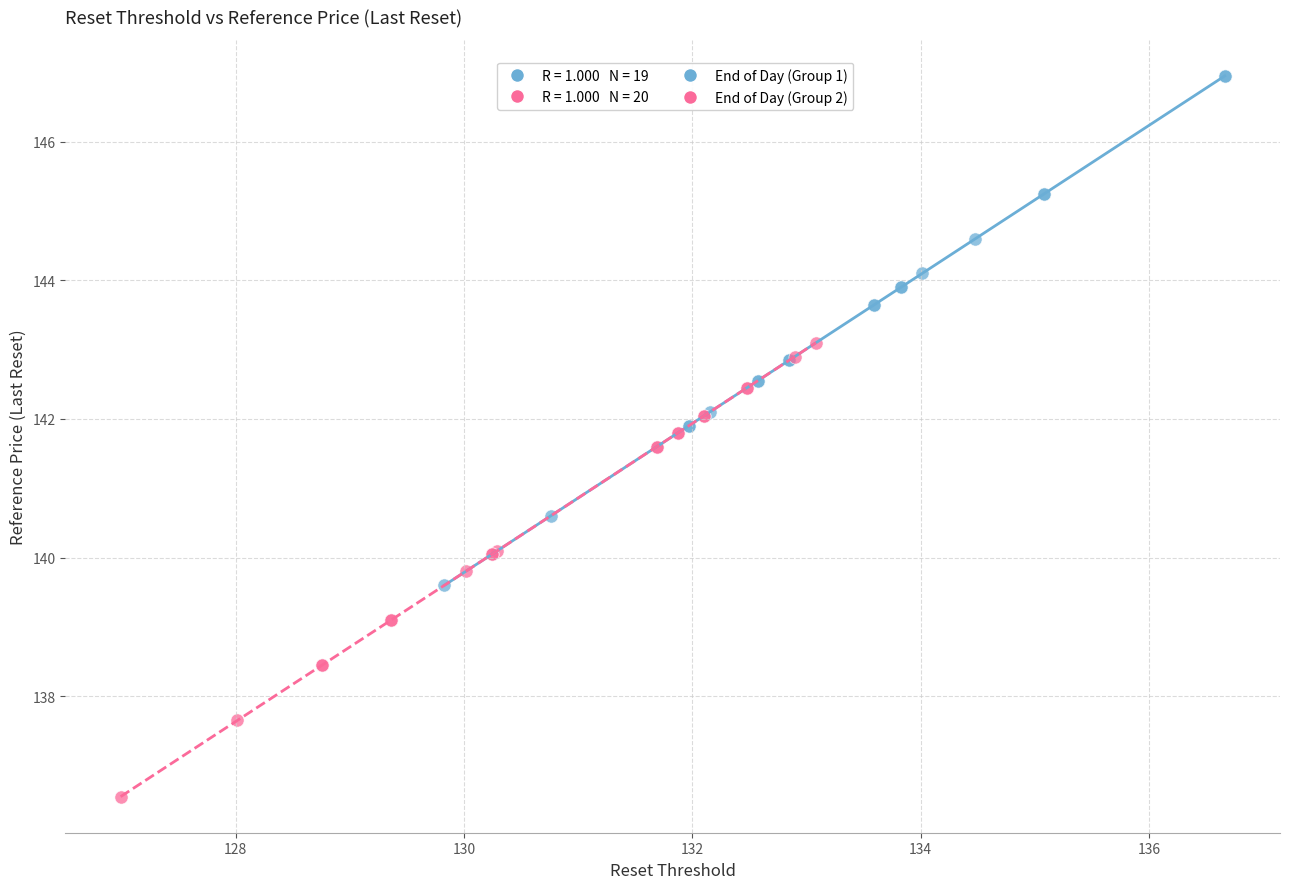

Which series reaches the minimum Y coordinate?

End of Day (Group 2)